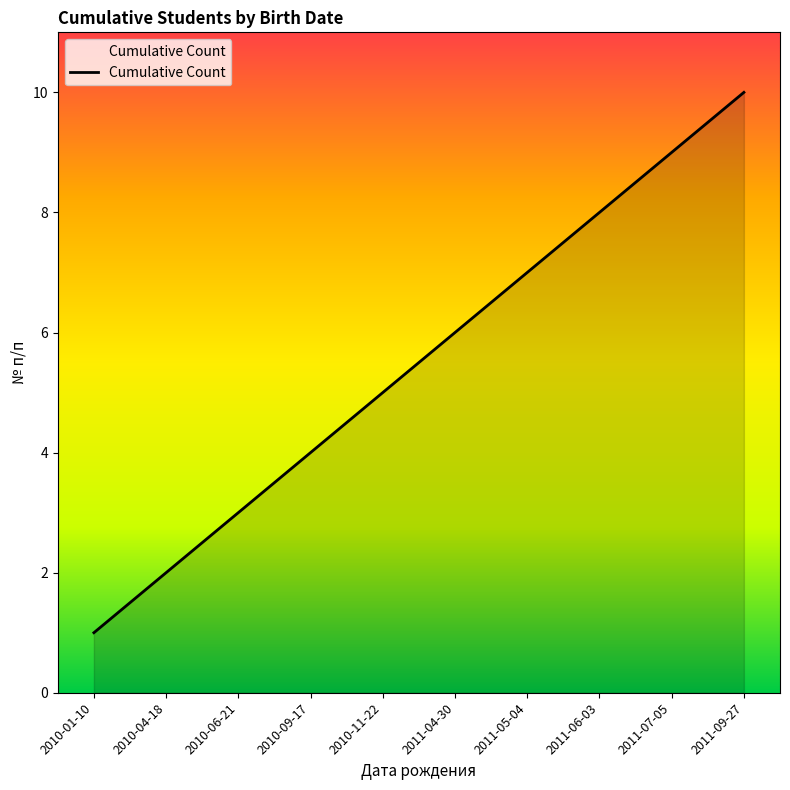

Reading left to right, extract all data points from this chart.

1	2	3	4	5	6	7	8	9	10